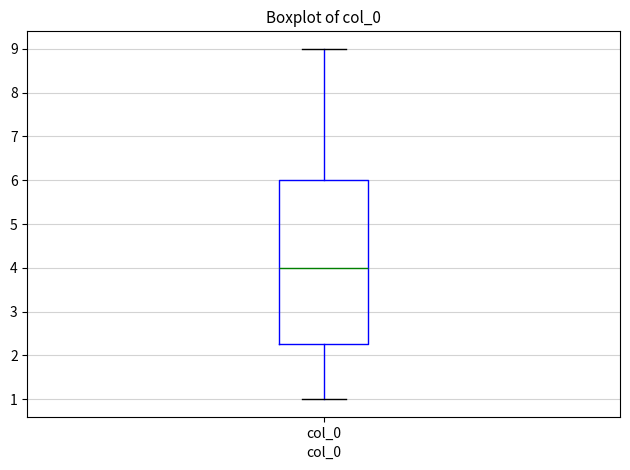

Read this box plot against the y-axis: the position of the median line, the range covered by the box, and the ends of both whiskers. The values are not printed on the chart, so give them approximately, as read against the axis.

median 4.0, box 2.3 to 6.0, whiskers 1.0 to 9.0